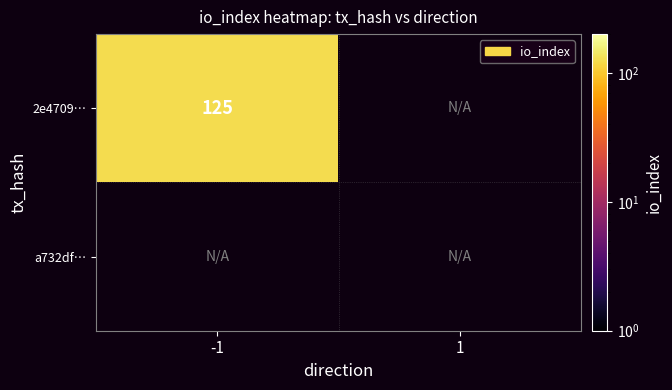

Which series has the widest spread of values?

2e47099518ae9d9dcb132a4ee1838a75f91978d